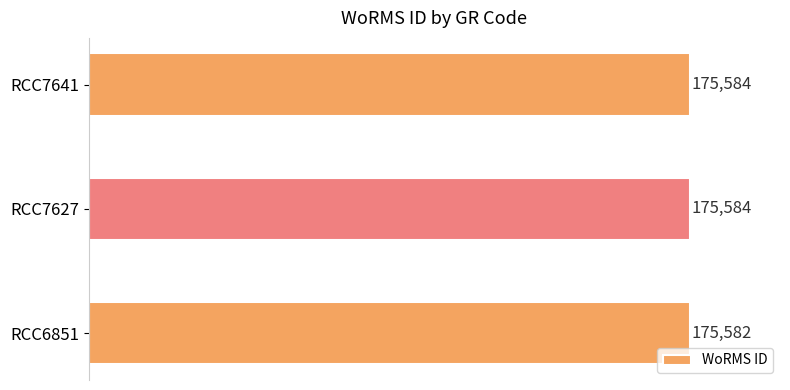

What is the greatest value displayed?

175584